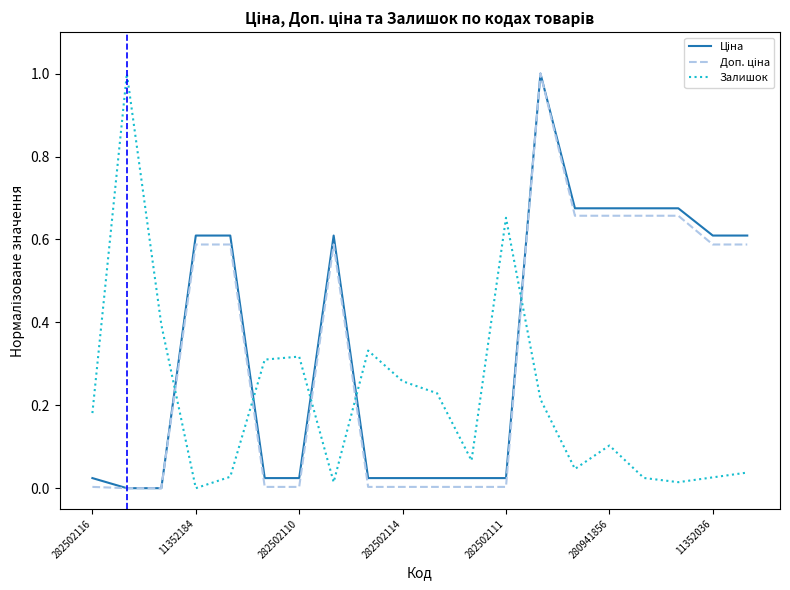

What is the greatest value displayed?

1.0